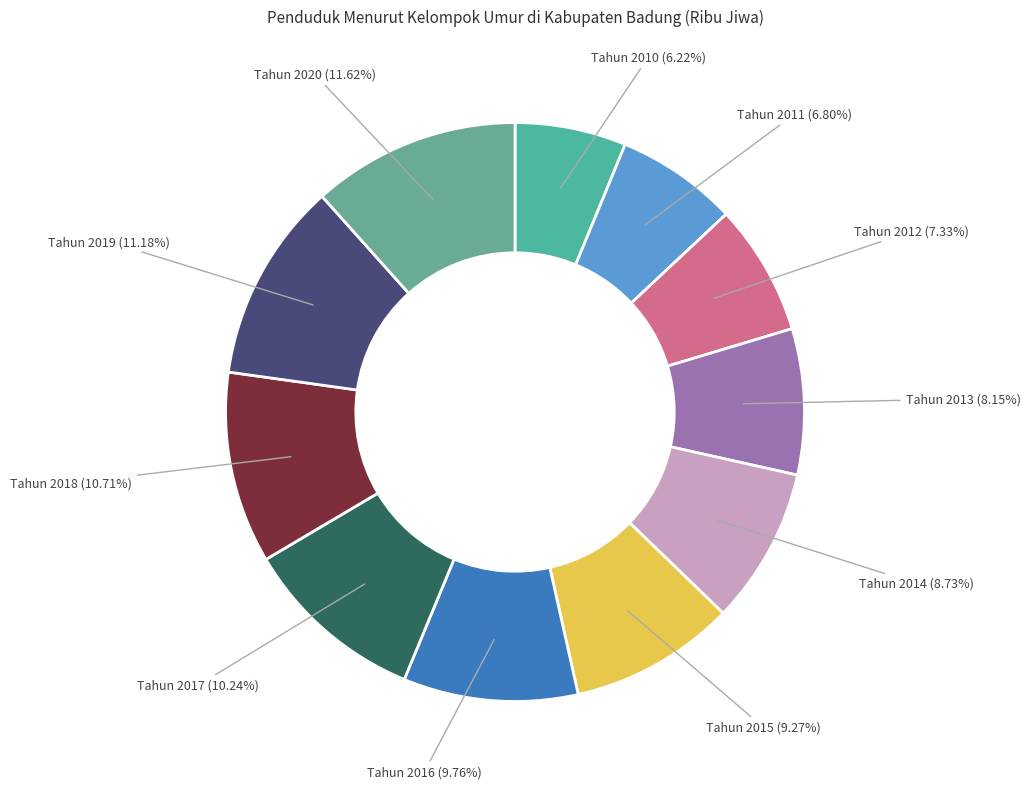

To the nearest percent, what portion does Tahun 2020 represent?

12%